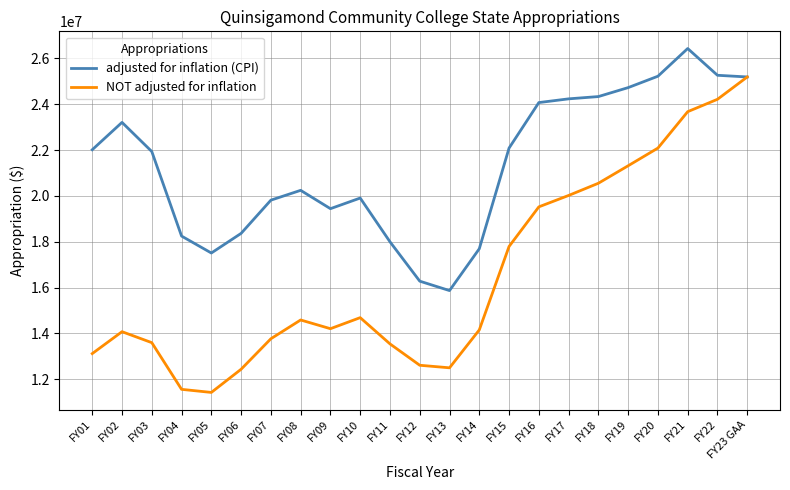

List the series in order of their overall mean, lowest first.

NOT adjusted for inflation, adjusted for inflation (CPI)